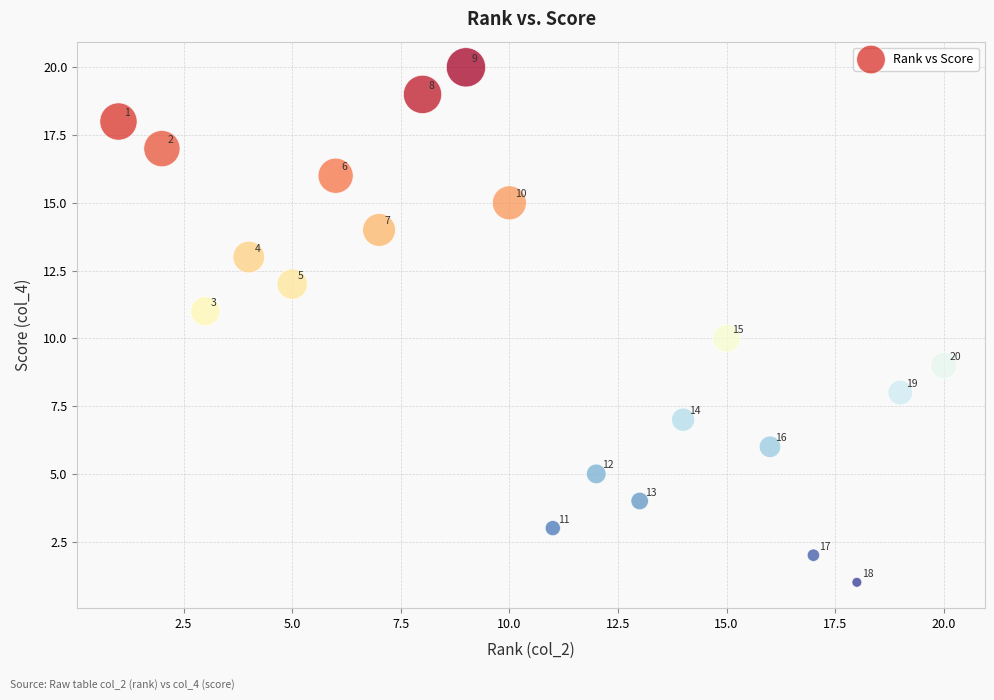

What Y value in the scatter plot is closest to 10?

10